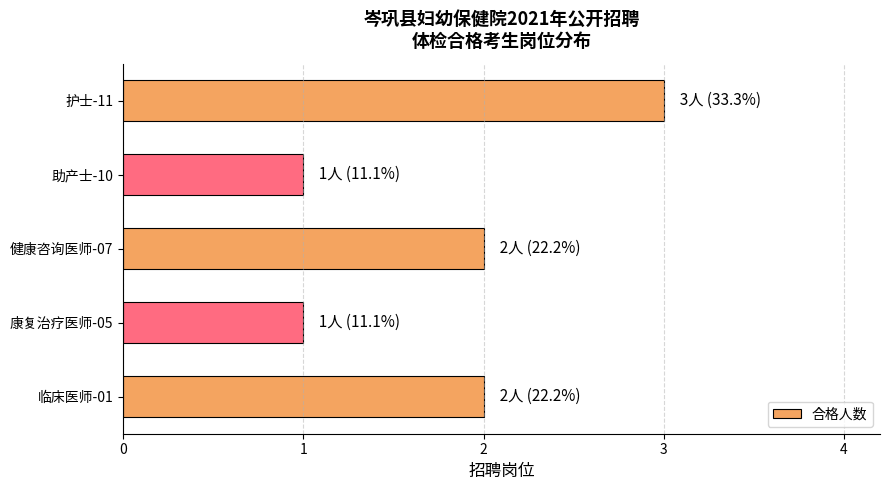

Does the chart contain stacked bars?

No